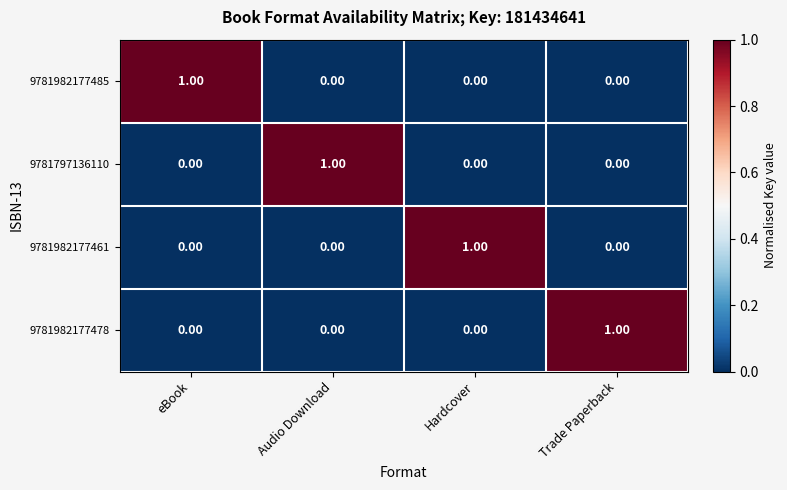

What is the spread (max minus min) of values at eBook?

1